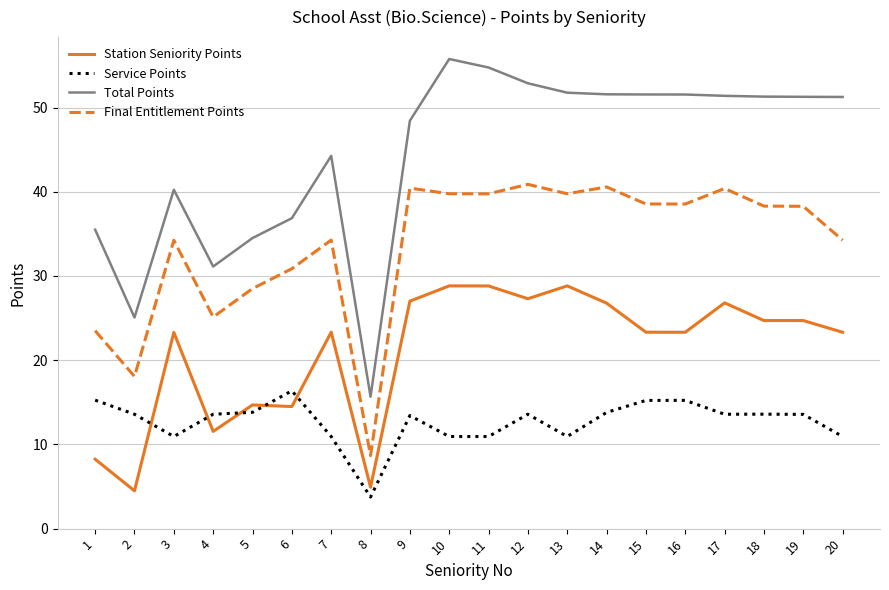

Between 2 and 13, which series saw the biggest shift?

Total Points